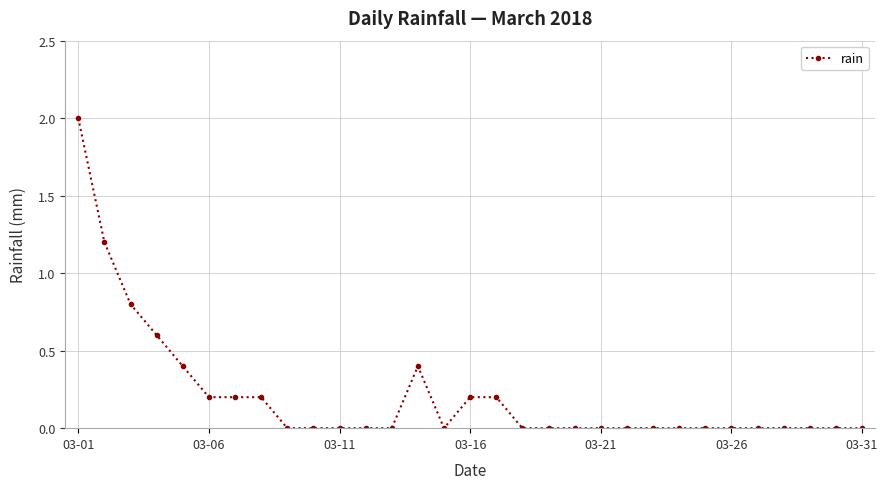

What is the greatest value displayed?

2.0